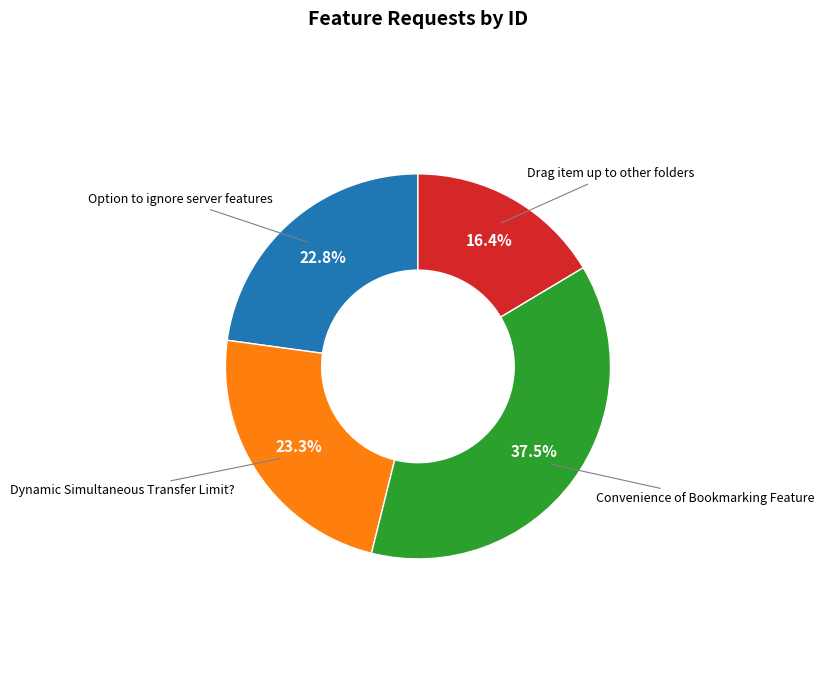

Count the number of slices in the pie.

4